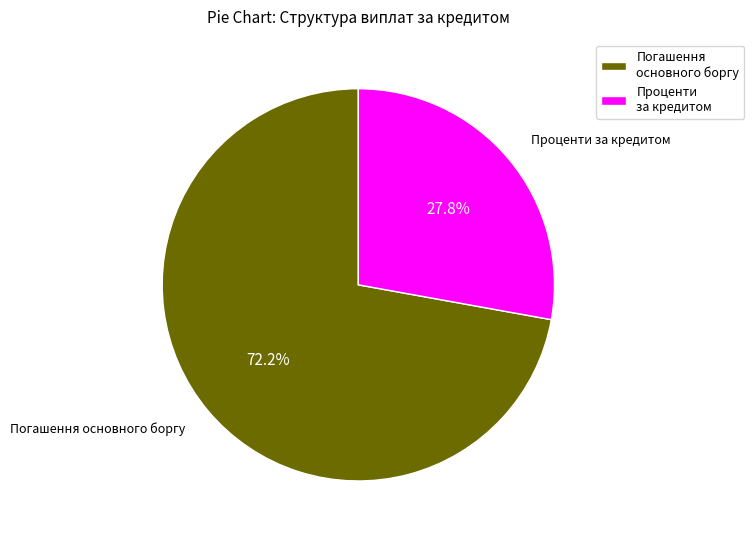

How many slices are in this pie chart?

2